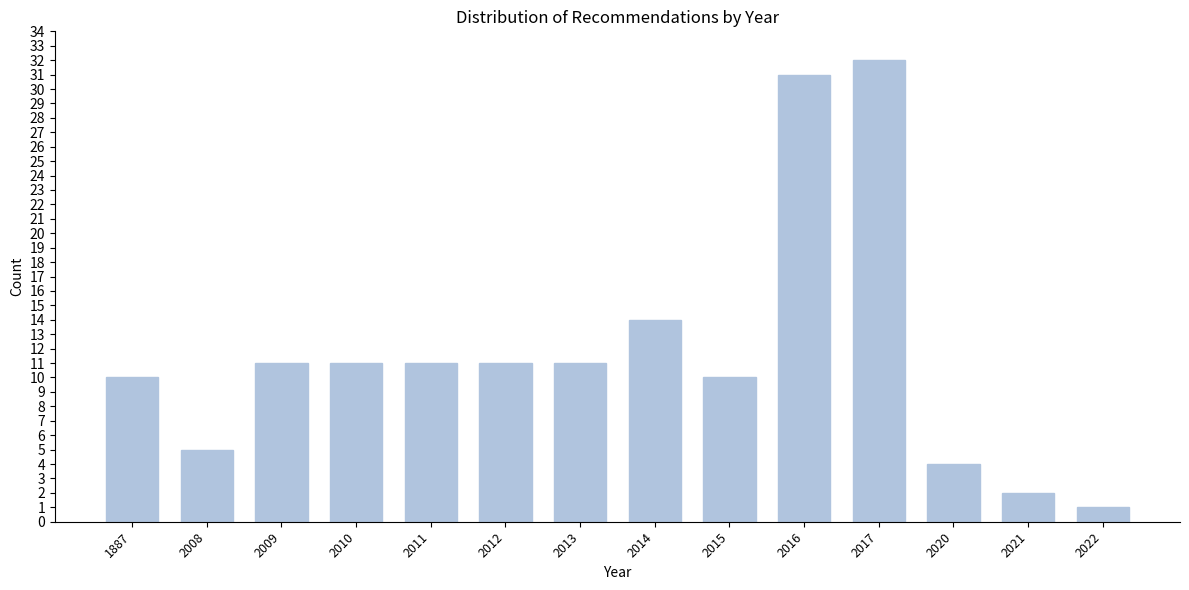

Reading left to right, transcribe all the data shown in this chart.

1887=10	2008=5	2009=11	2010=11	2011=11	2012=11	2013=11	2014=14	2015=10	2016=31	2017=32	2020=4	2021=2	2022=1